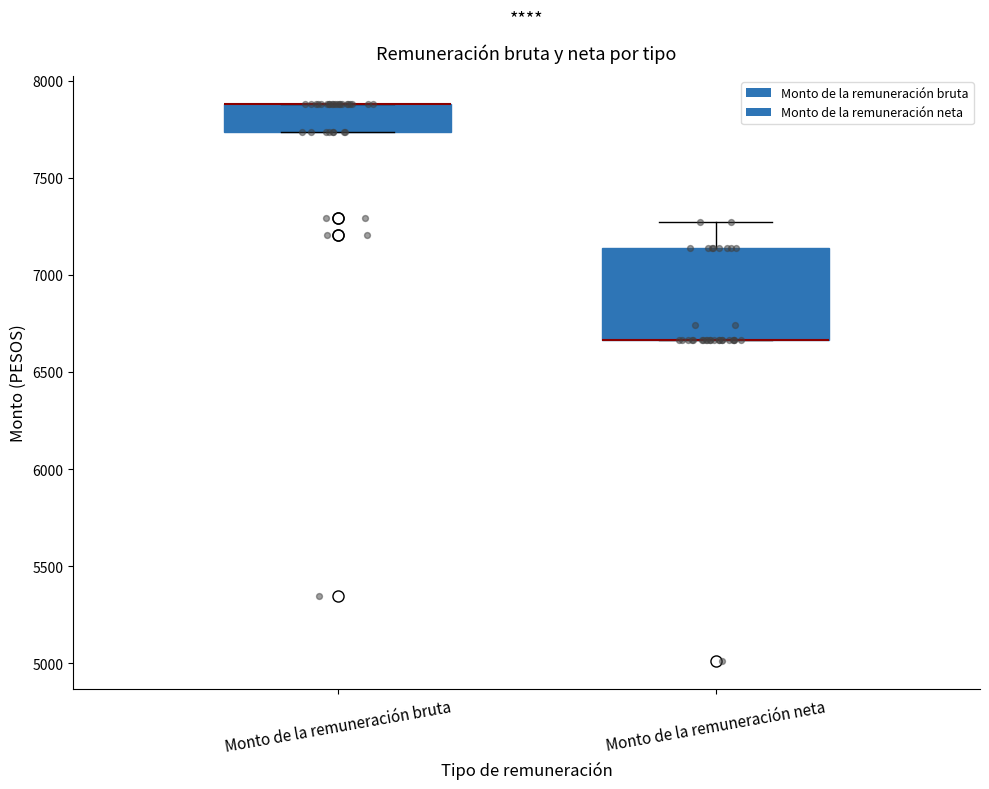

Reading left to right, transcribe this box plot: for each box, give where its median line is, the range the box spans, and where its two whiskers end, as read against the y-axis. The values are not printed on the chart, so give them approximately, as read against the axis.

Monto de la remuneración bruta: median 7900 (drawn on the box's upper edge), box 7750 to 7900, whiskers 7750 to 7900
Monto de la remuneración neta: median 6650 (drawn on the box's lower edge), box 6650 to 7150, whiskers 6650 to 7250